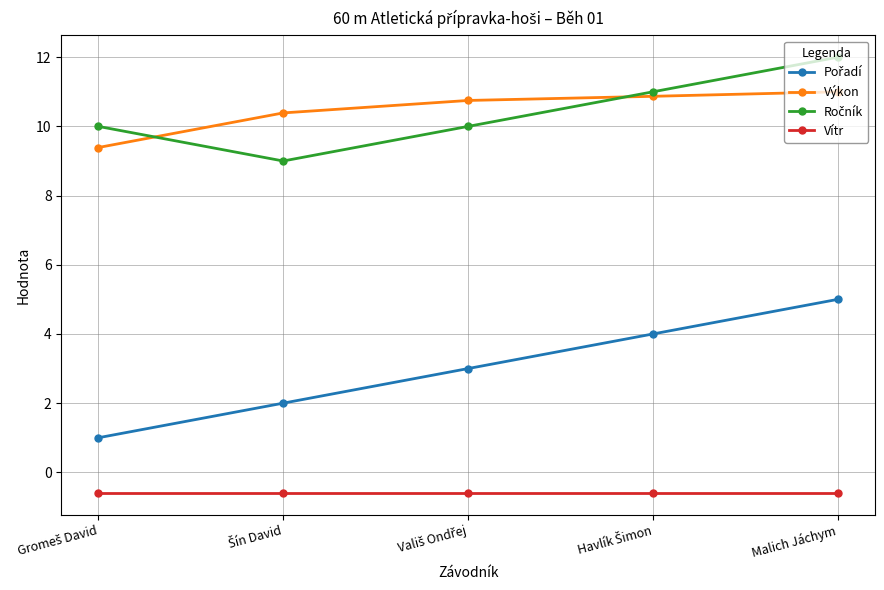

Which label corresponds to the largest value in the chart?

Malich Jáchym